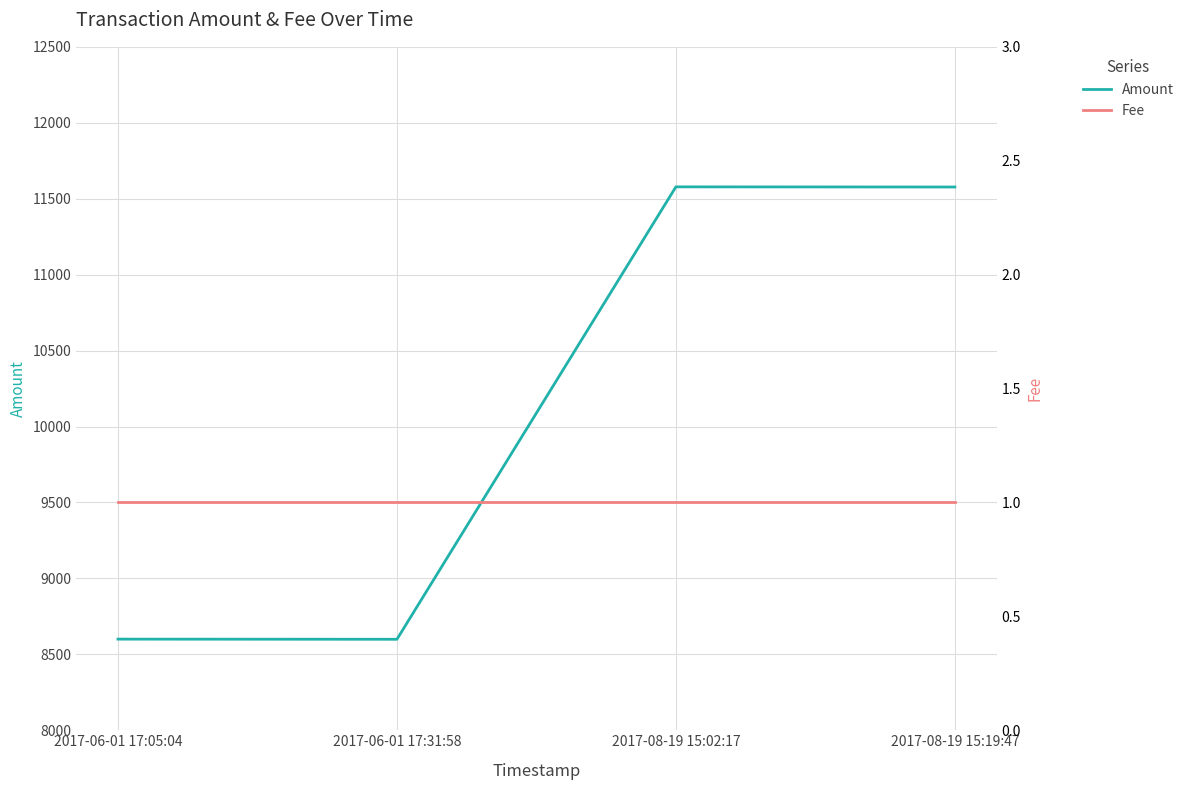

List the series in order of their peak value, lowest first.

Fee, Amount